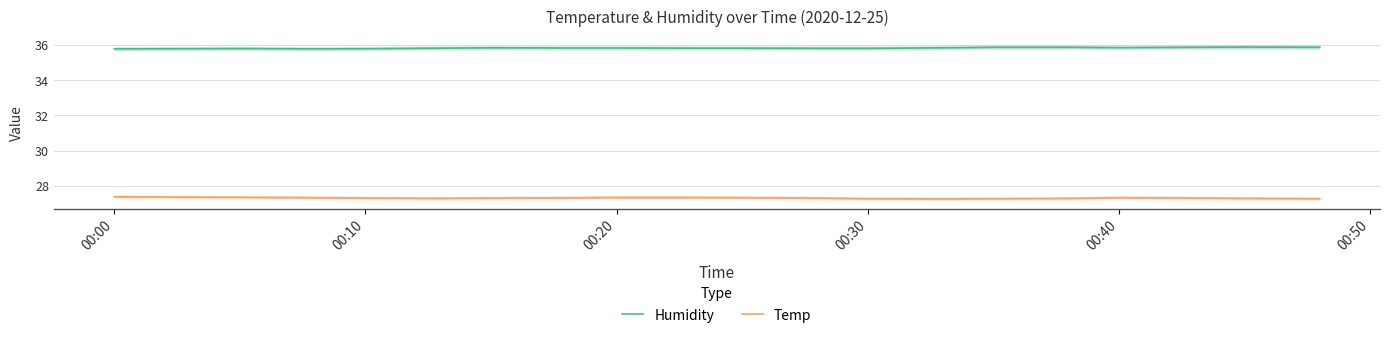

Count the Temp values in the range 27 to 28.

20